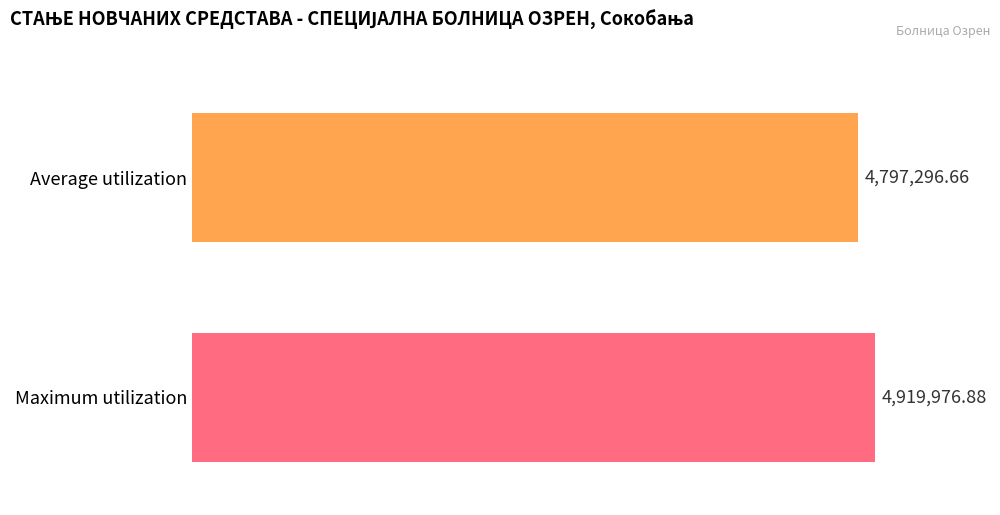

At how many categories does at least one series exceed 2816797?

2